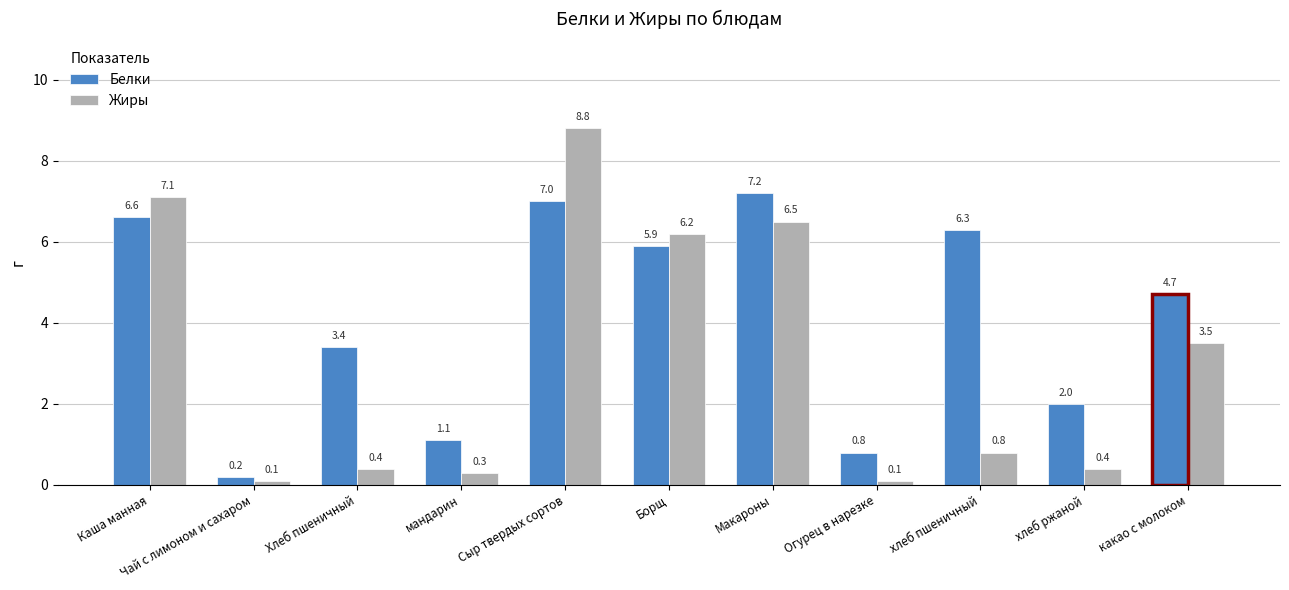

Is the value of Белки at мандарин greater than the value of Жиры at Борщ?

No